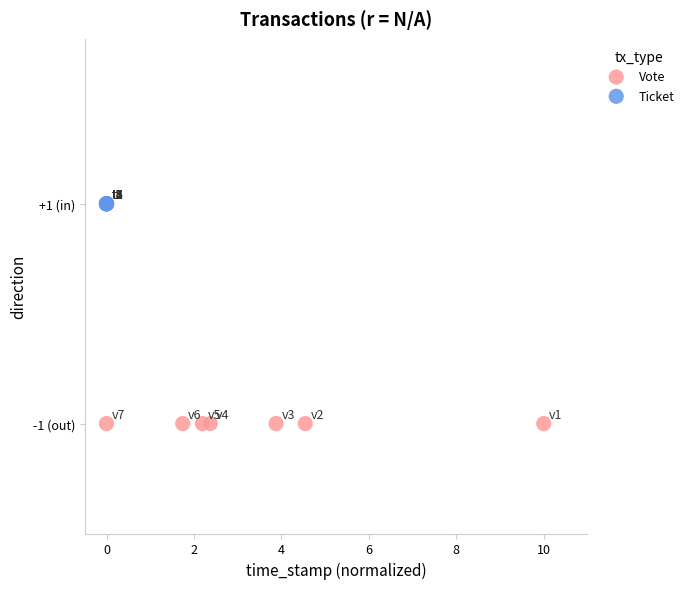

What are all the series names shown in the legend?

Vote, Ticket